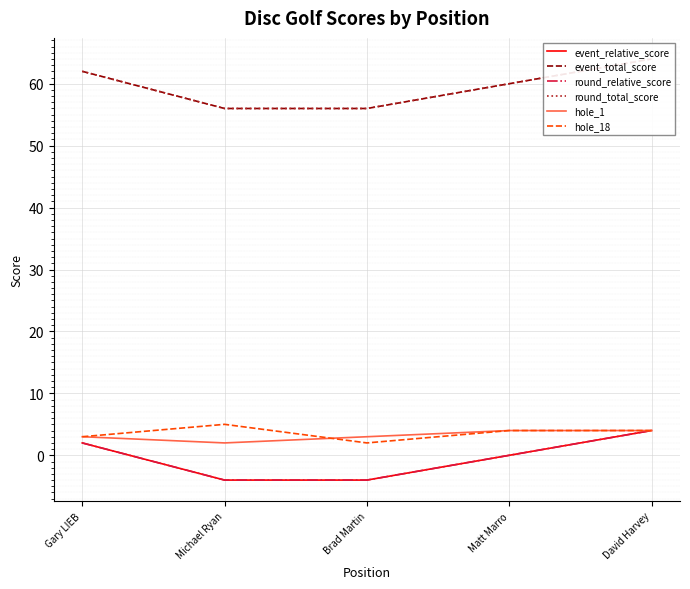

Rank the categories by event_total_score value from highest to lowest.

David Harvey, Gary LIEB, Matt Marro, Michael Ryan, Brad Martin